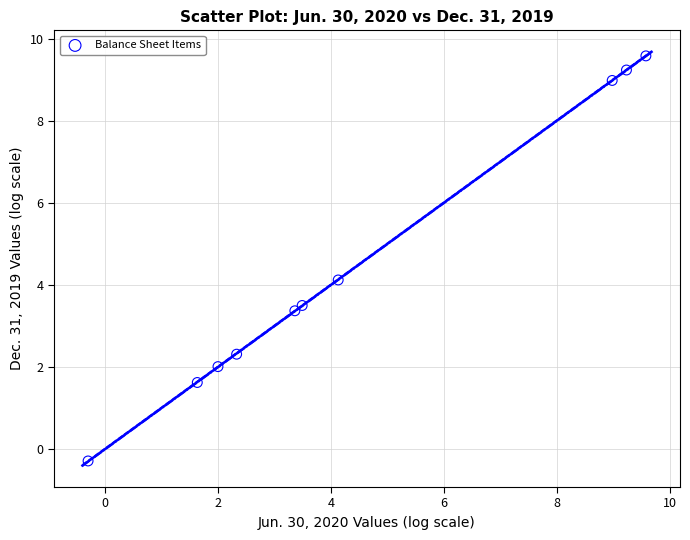

What Y value in the scatter plot is closest to 4?

4.1